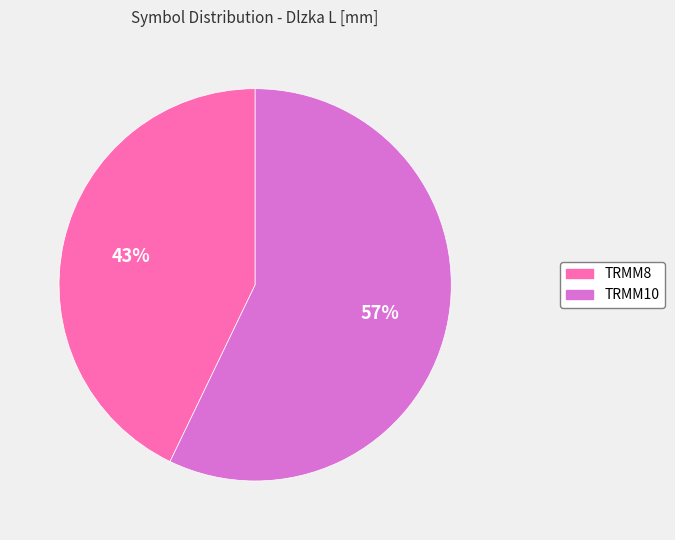

What is the smallest slice in the pie chart?

TRMM8